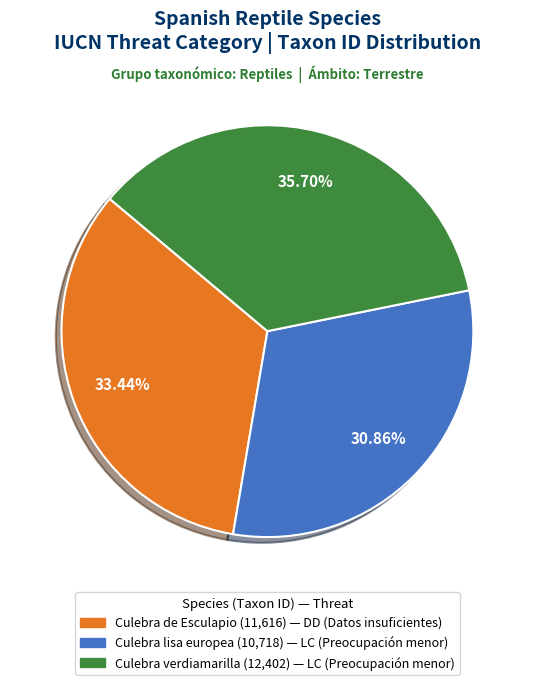

Is there any slice that represents more than half of the pie?

No